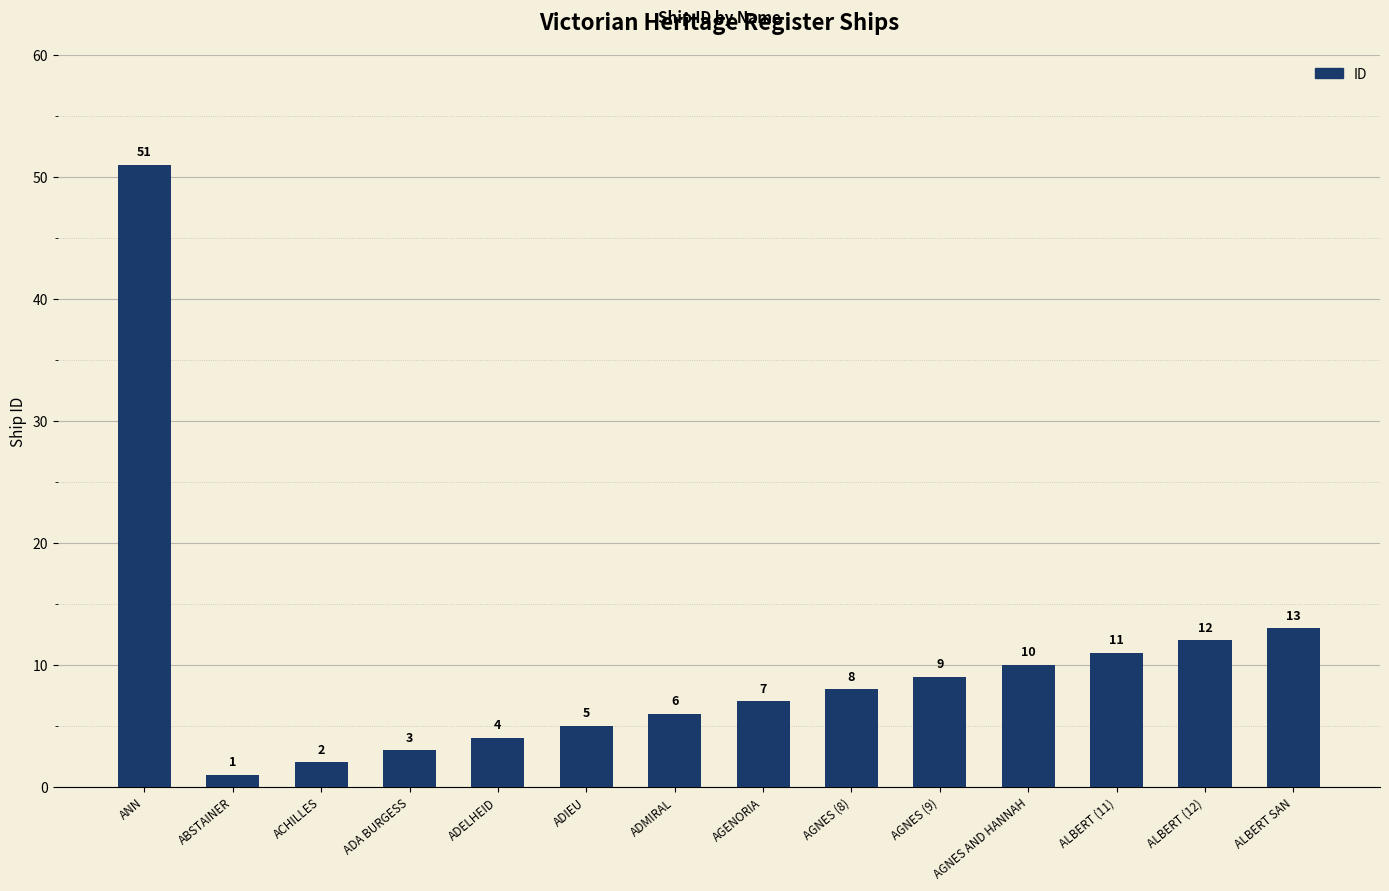

What is the label of the 4th bar from the left?

ADA BURGESS